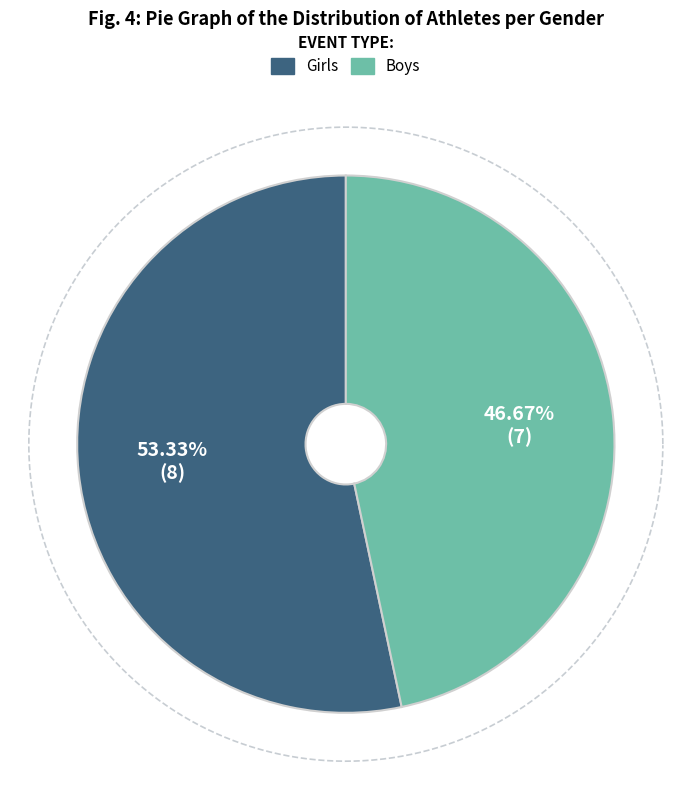

To the nearest percent, what portion does Boys represent?

47%